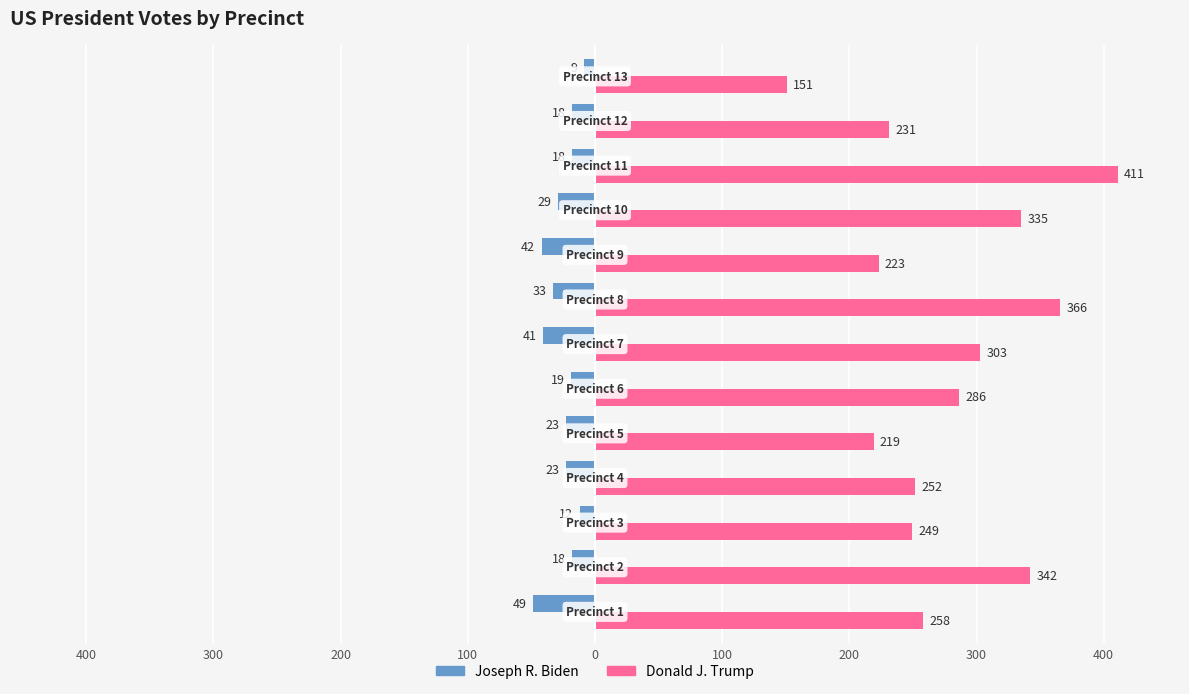

Reading right to left, what are all the values shown in this chart?

Joseph R. Biden: -9	-18	-18	-29	-42	-33	-41	-19	-23	-23	-12	-18	-49
Donald J. Trump: 151	231	411	335	223	366	303	286	219	252	249	342	258